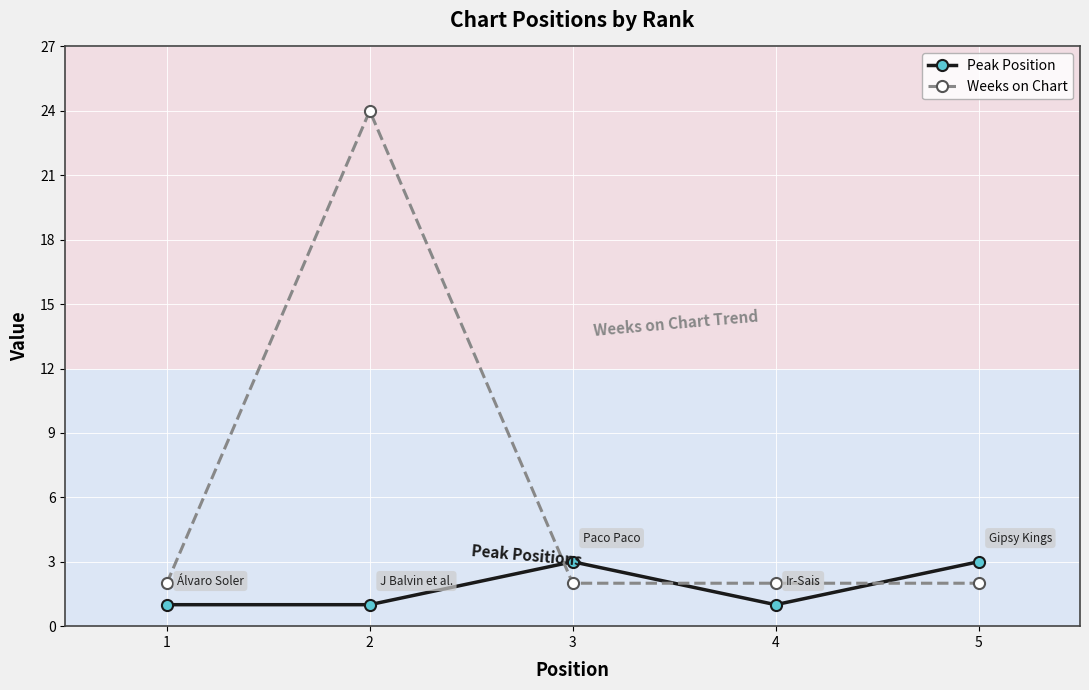

What are all the series names shown in the legend?

Peak Position, Weeks on Chart